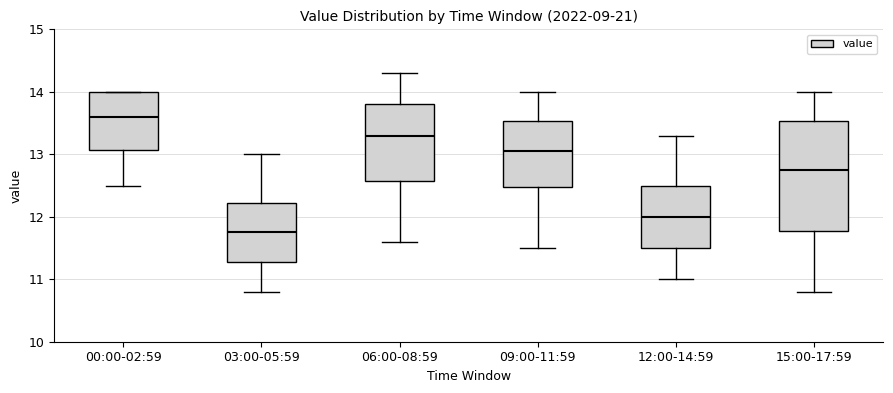

Which box is the tallest, from its lower edge to its upper edge?

15:00-17:59